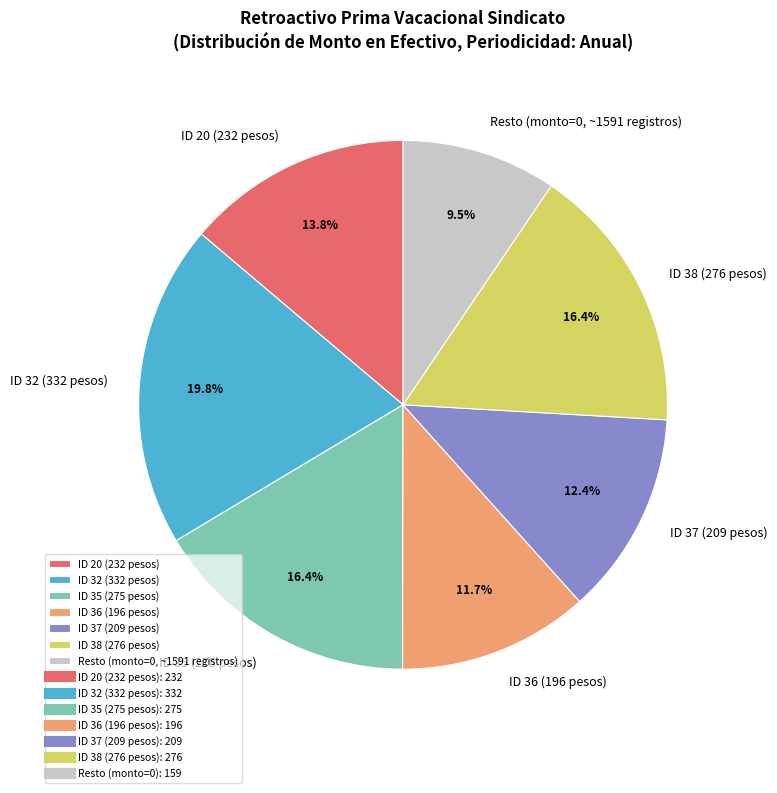

What is the total percentage of ID 20 (232 pesos) and Resto (monto=0, ~1591 registros)?

23.3%